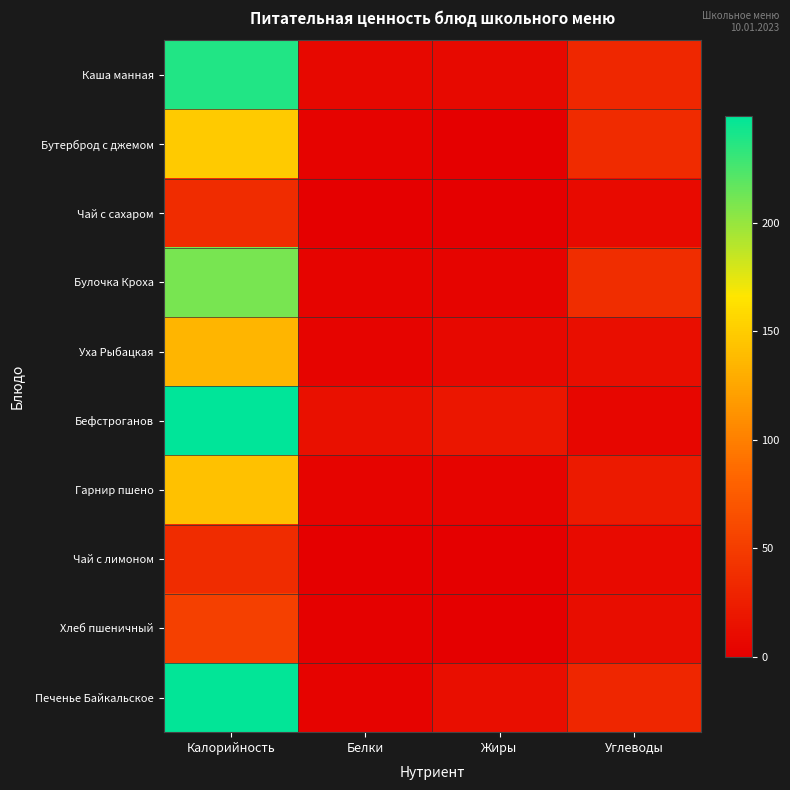

At Калорийность, list the series in order from smallest to largest.

Чай с сахаром, Чай с лимоном, Хлеб пшеничный, Уха Рыбацкая, Гарнир пшено, Бутерброд с джемом, Булочка Кроха, Каша манная, Печенье Байкальское, Бефстроганов